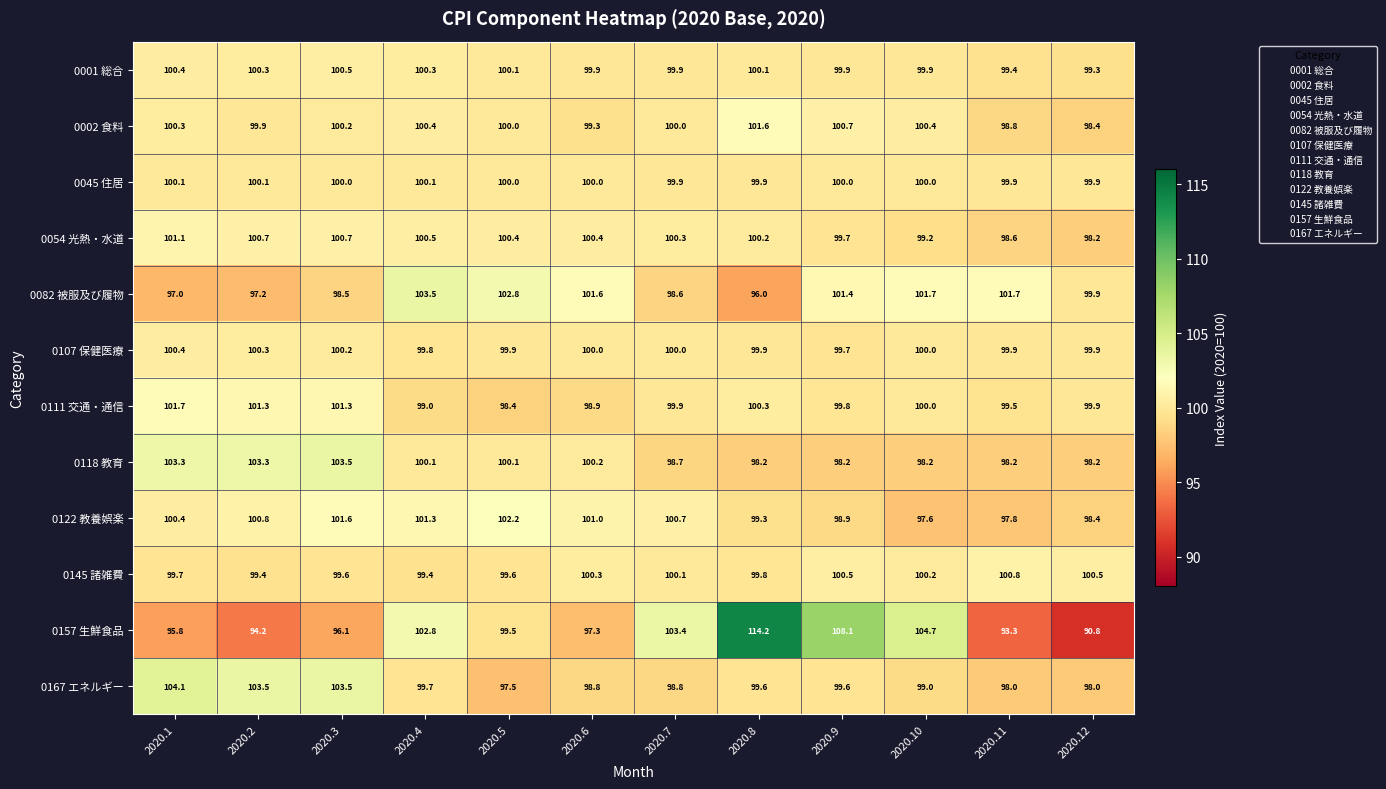

True or false: 0001 総合 has a value of 99.9 at 2020.6.

True